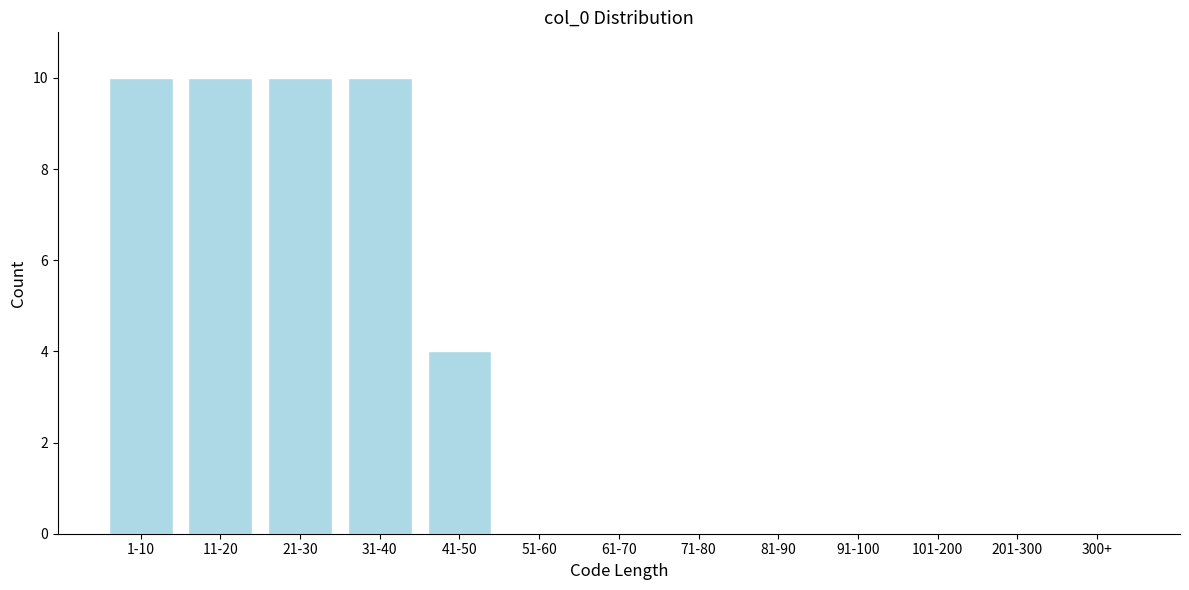

Reading left to right, what are all the values shown in this chart?

1-10=10	11-20=10	21-30=10	31-40=10	41-50=4	51-60=0	61-70=0	71-80=0	81-90=0	91-100=0	101-200=0	201-300=0	300+=0